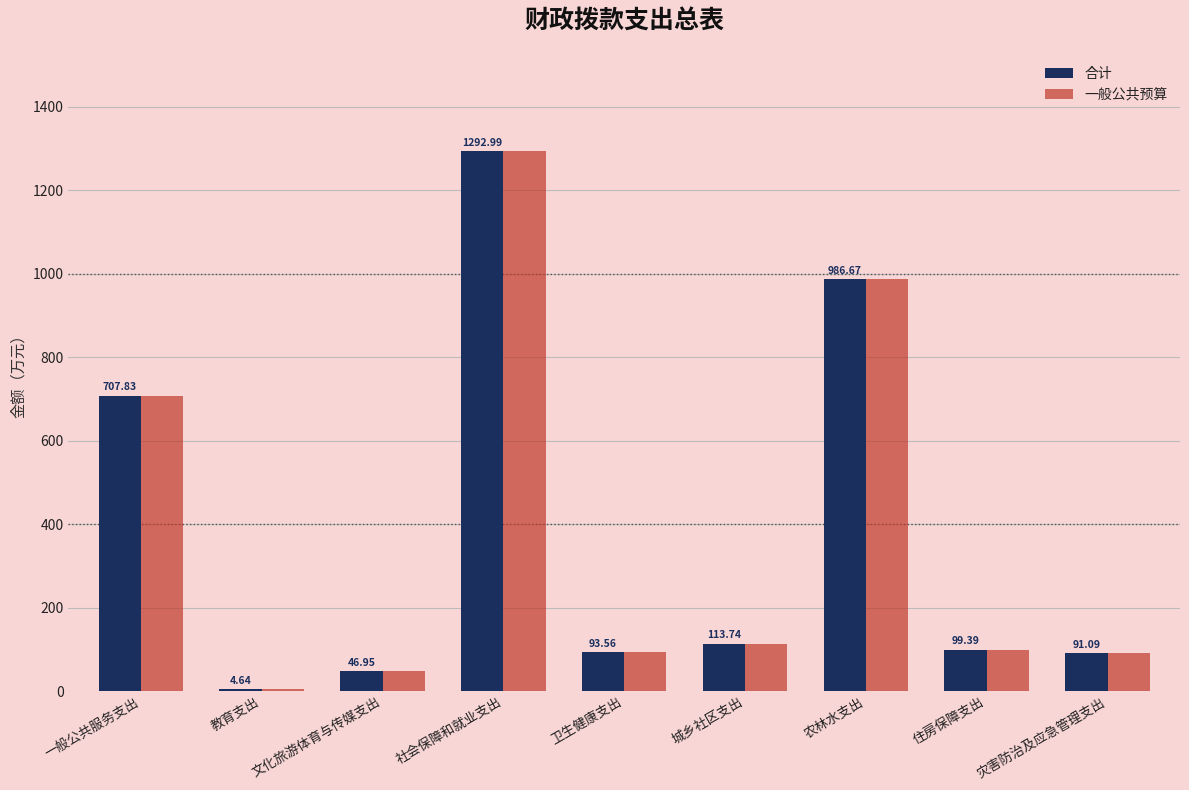

Is it true that 一般公共预算 equals 1293.0 at 社会保障和就业支出?

True